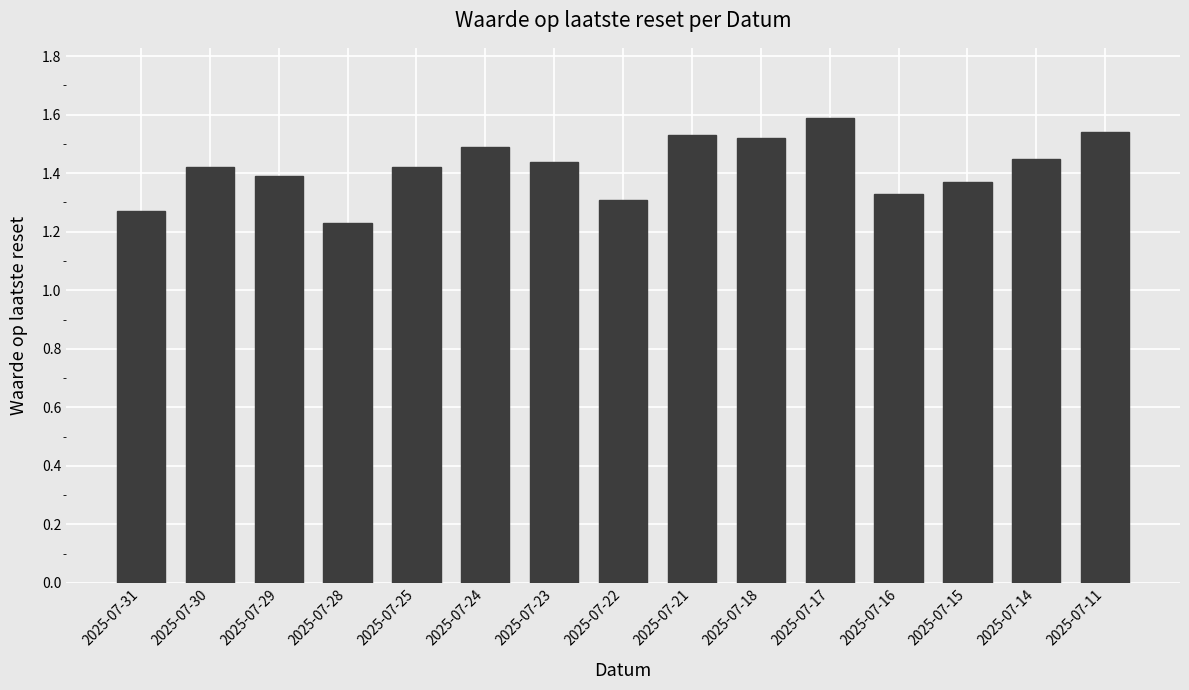

Where is the data nearest to the value 1?

2025-07-28